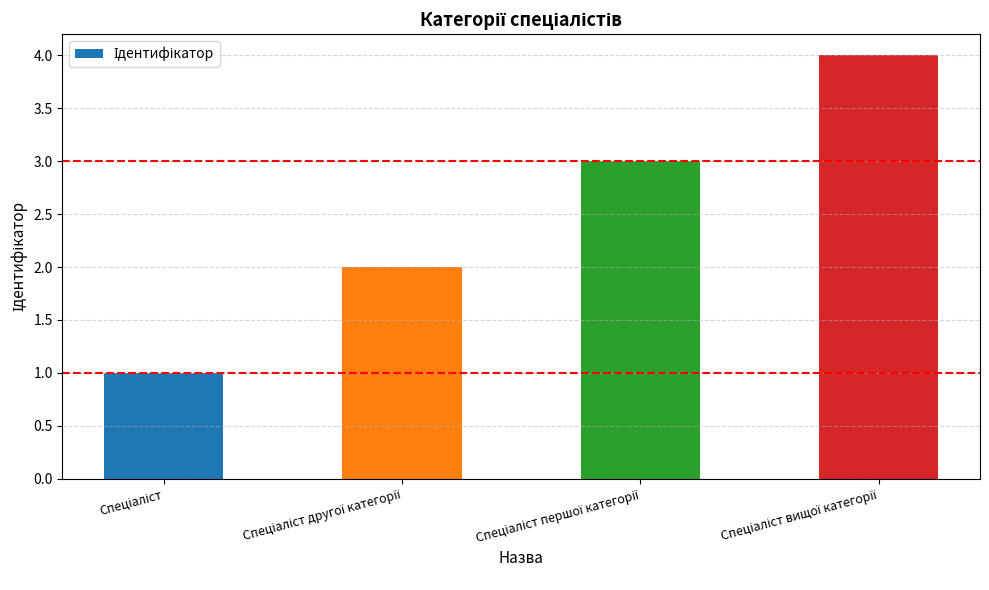

What is the greatest value displayed?

4